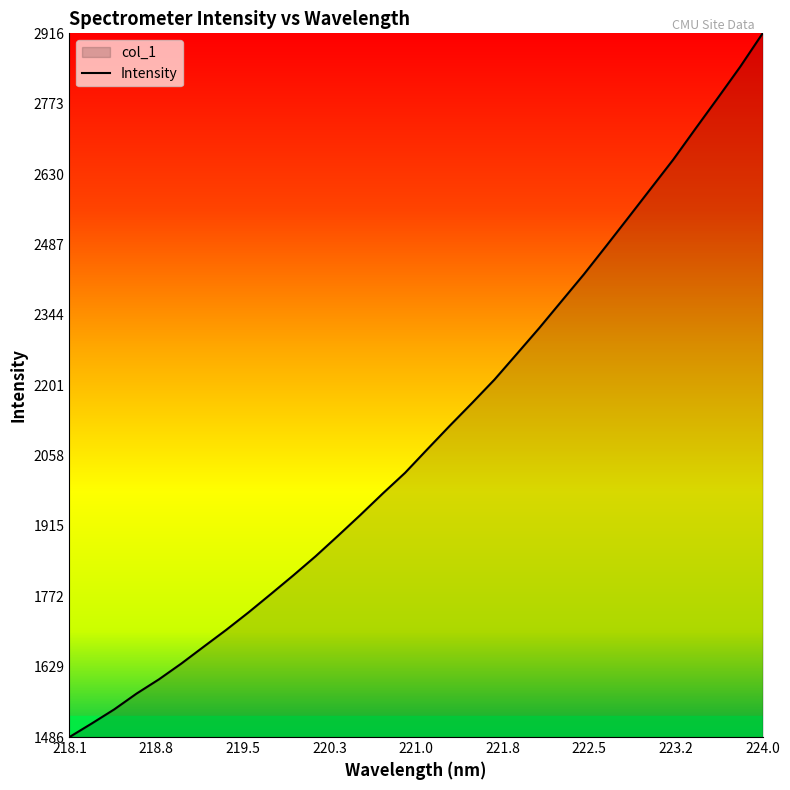

Reading left to right, extract all data points from this chart.

1486.0	1513.7	1542.3	1574.4	1603.4	1635.5	1669.8	1703.8	1739.4	1776.8	1814.6	1853.7	1895.2	1937.6	1981.1	2023.3	2071.4	2119.0	2165.4	2212.9	2265.1	2317.6	2372.3	2426.9	2484.6	2542.8	2601.5	2660.2	2723.3	2785.8	2849.1	2916.8